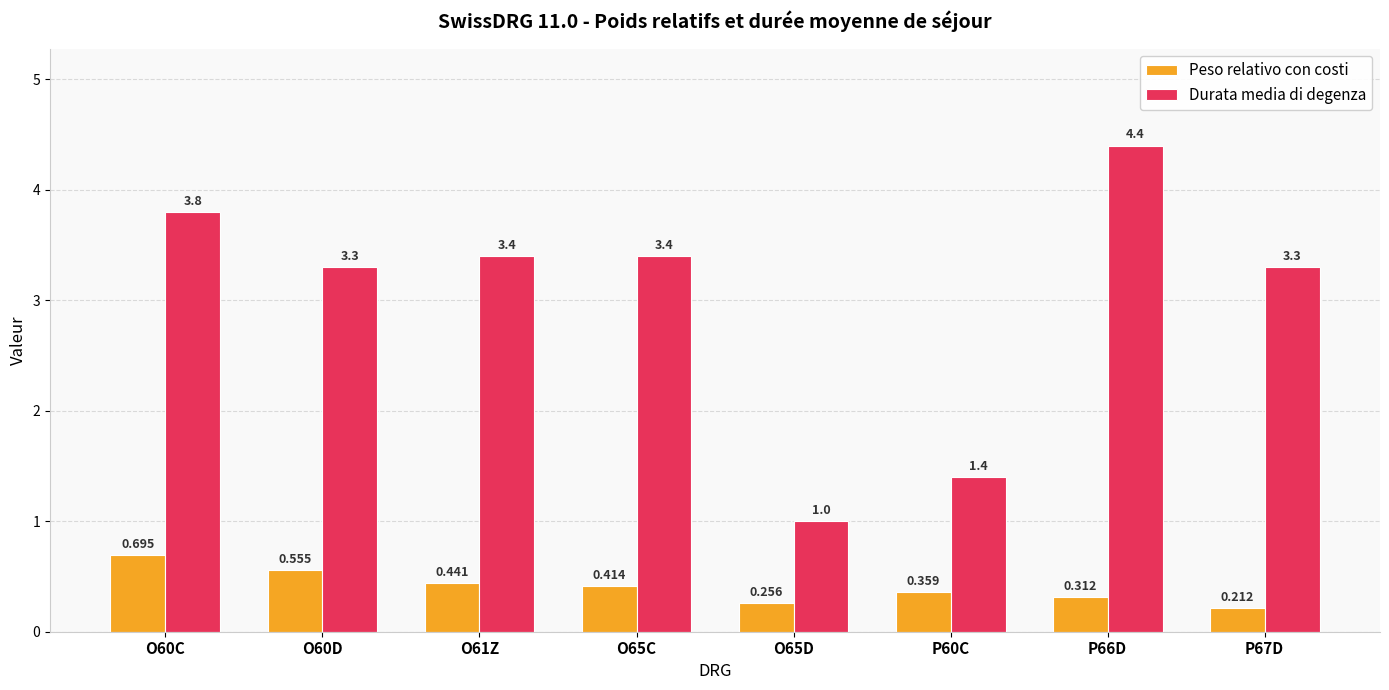

How many bars are there in each group?

2